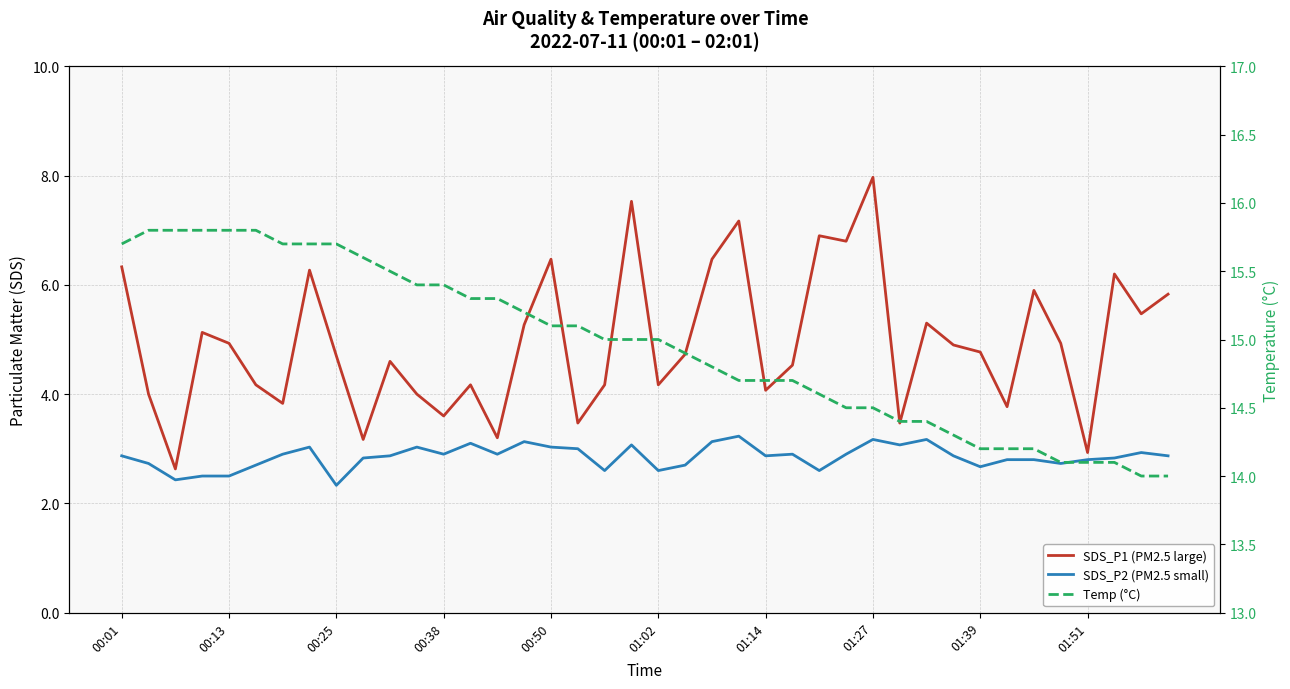

How many data points in Temp (°C) are above 15?

18